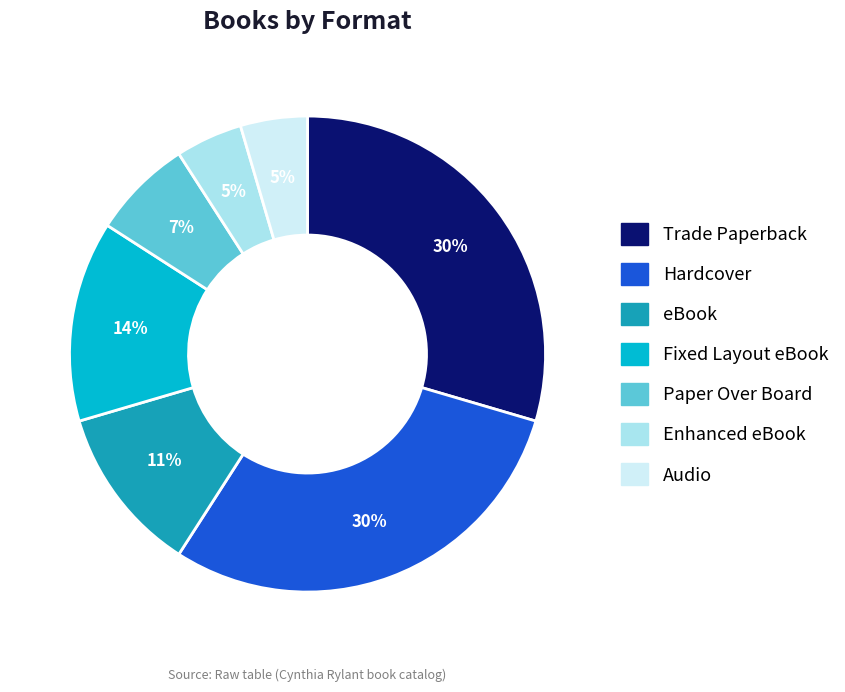

To the nearest percent, what percentage of the pie is Audio?

5%